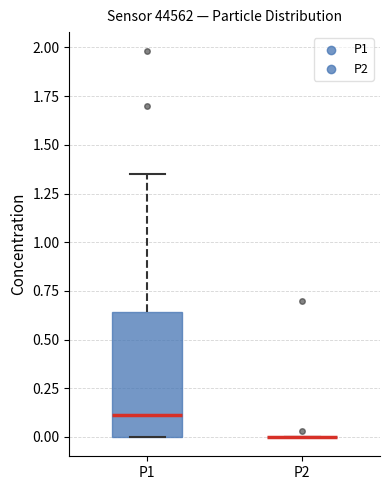

Reading left to right, read every box against the y-axis: the position of its median line, the range the box covers, and the ends of its whiskers. The values are not printed on the chart, so give them approximately, as read against the axis.

P1: median 0.10, box 0.00 to 0.65, whiskers 0.00 to 1.35
P2: box collapsed to a line at 0.00, whiskers 0.00 to 0.00